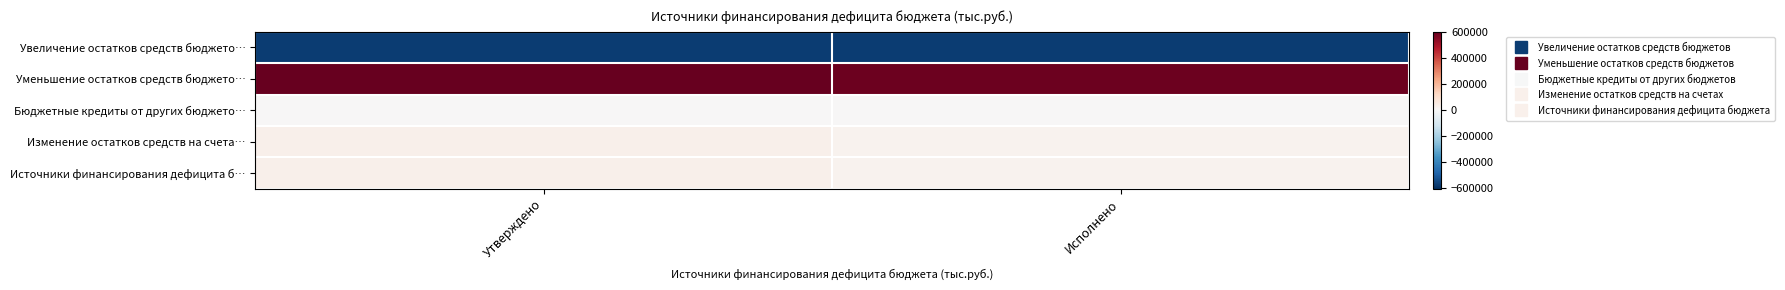

Which category has the lowest value across all series?

Утверждено